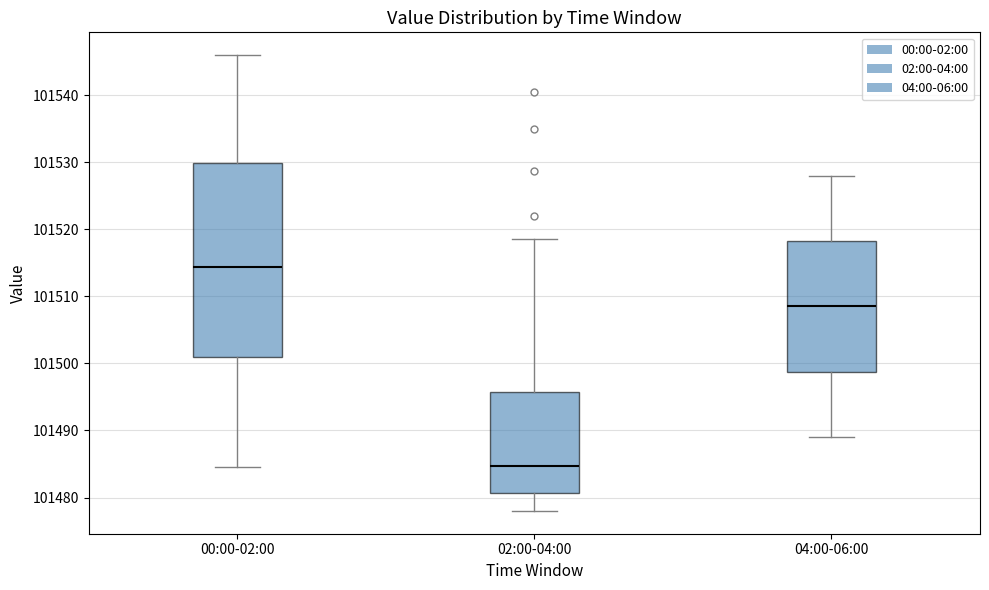

Which box is the tallest, from its lower edge to its upper edge?

00:00-02:00